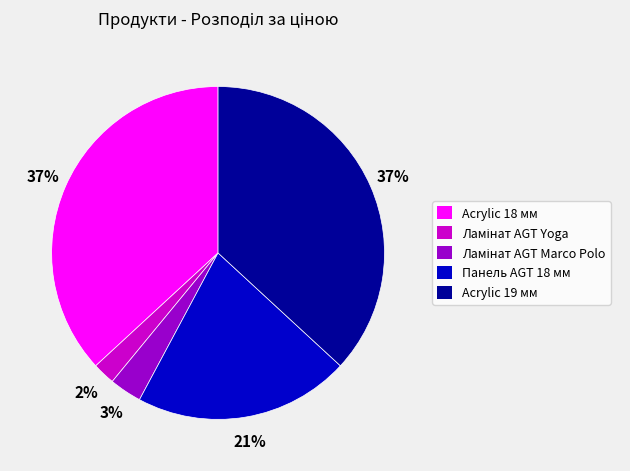

True or false: Acrylic 18 мм accounts for 37% of the total.

True